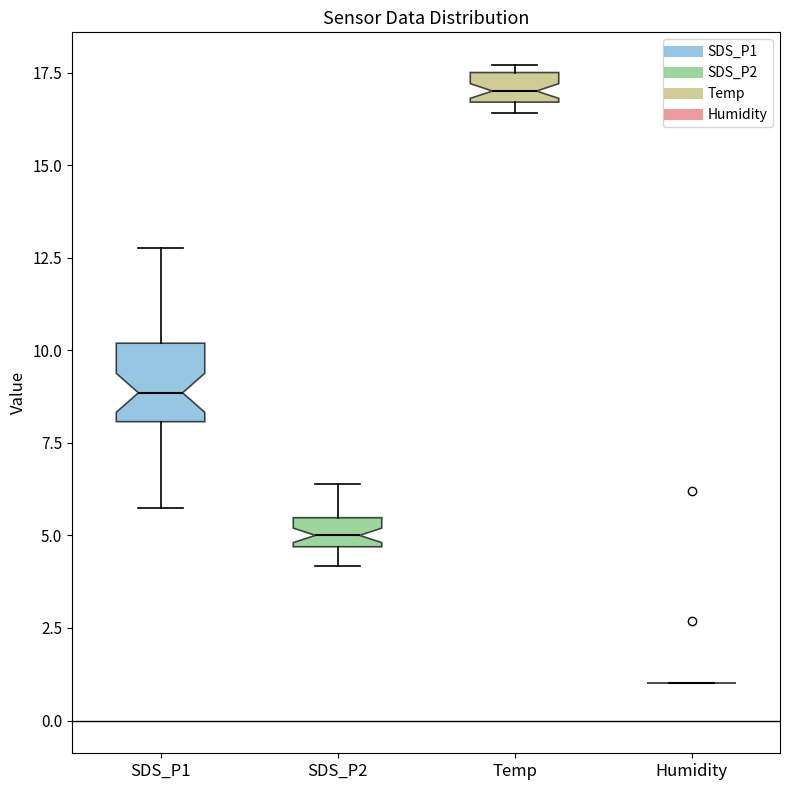

Reading left to right, read every box against the y-axis: the position of its median line, the range the box covers, and the ends of its whiskers. The values are not printed on the chart, so give them approximately, as read against the axis.

SDS_P1: median 9.0, box 8.0 to 10.0, whiskers 5.5 to 13.0
SDS_P2: median 5.0, box 4.5 to 5.5, whiskers 4.0 to 6.5
Temp: median 17.0, box 16.5 to 17.5, whiskers 16.5 (just below the box's lower edge) to 17.5 (just above the box's upper edge)
Humidity: box collapsed to a line at 1.0, whiskers 1.0 to 1.0